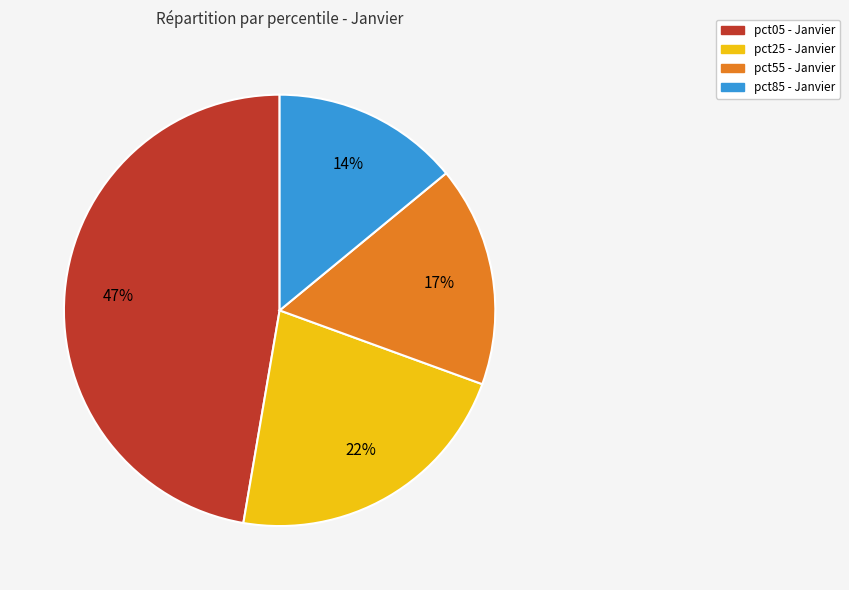

How many segments does this pie chart have?

4